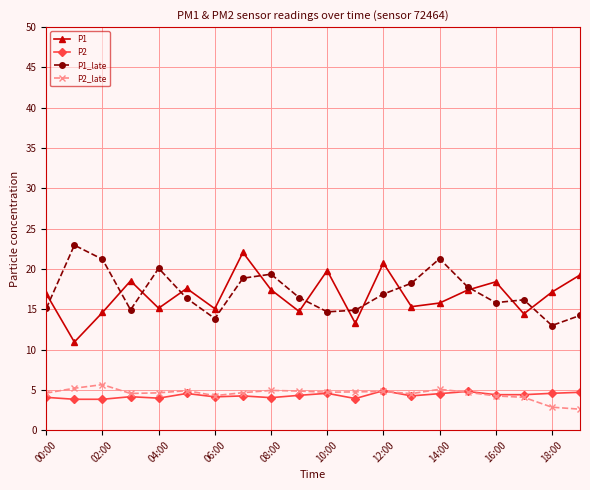

How many lines are shown in the chart?

4